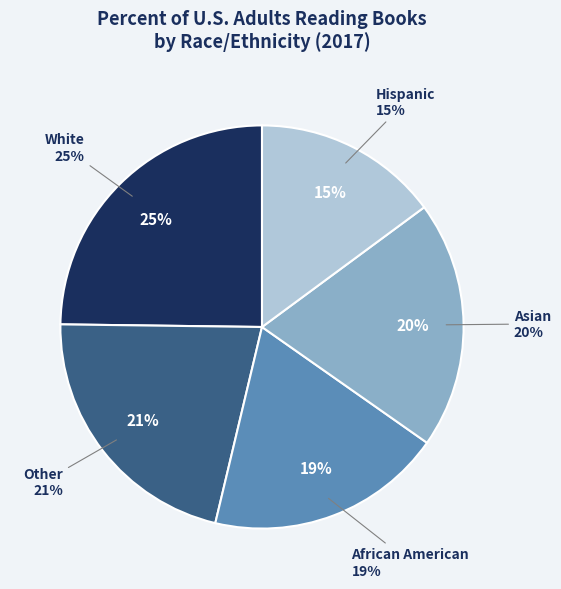

To the nearest percent, what is the difference between the largest and smallest slice percentages?

10%